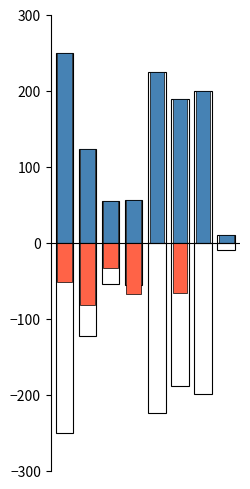

What are all the series names shown in the legend?

Linea base, Metas programadas, Avance